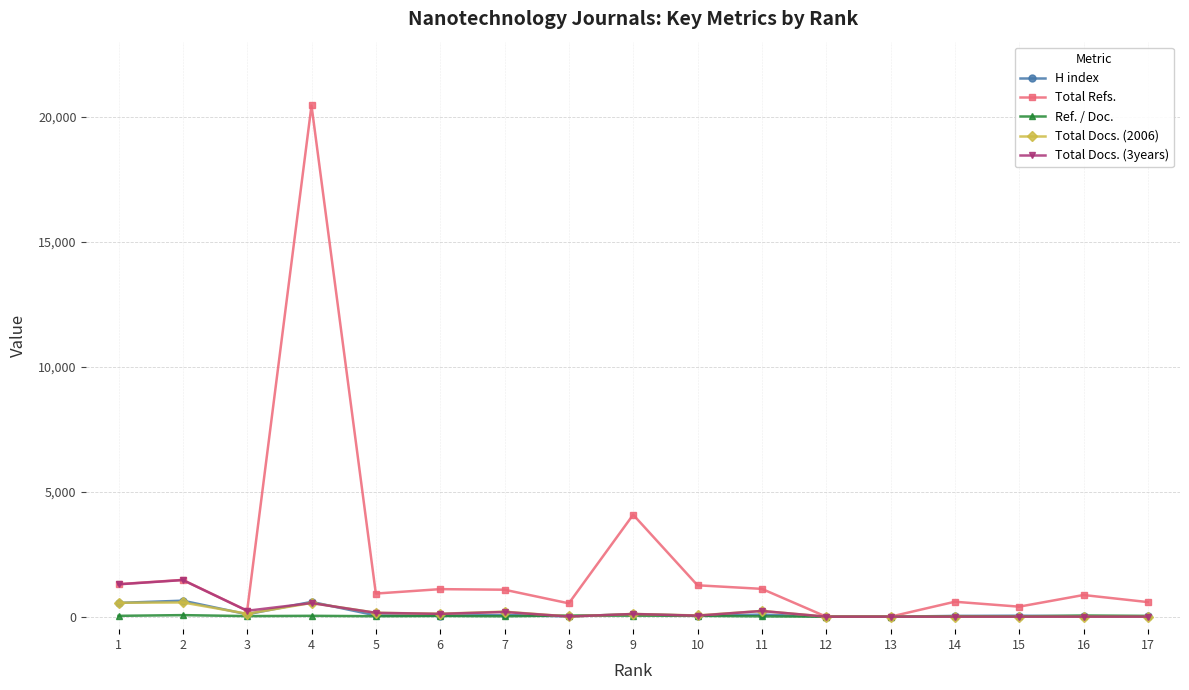

How many distinct data groups are displayed?

5